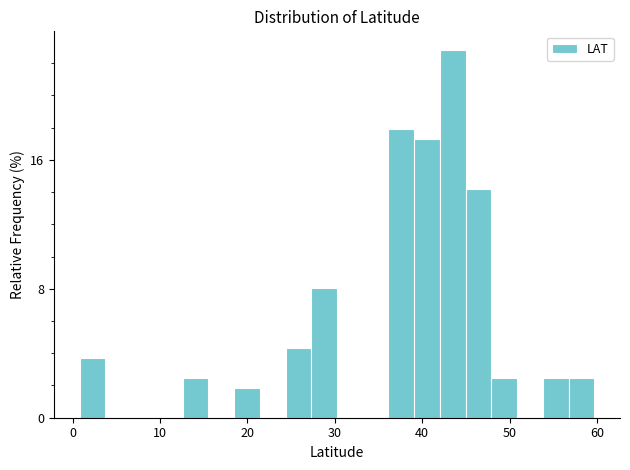

Read against the x-axis, roughly where is the centre of the tallest bar?

44